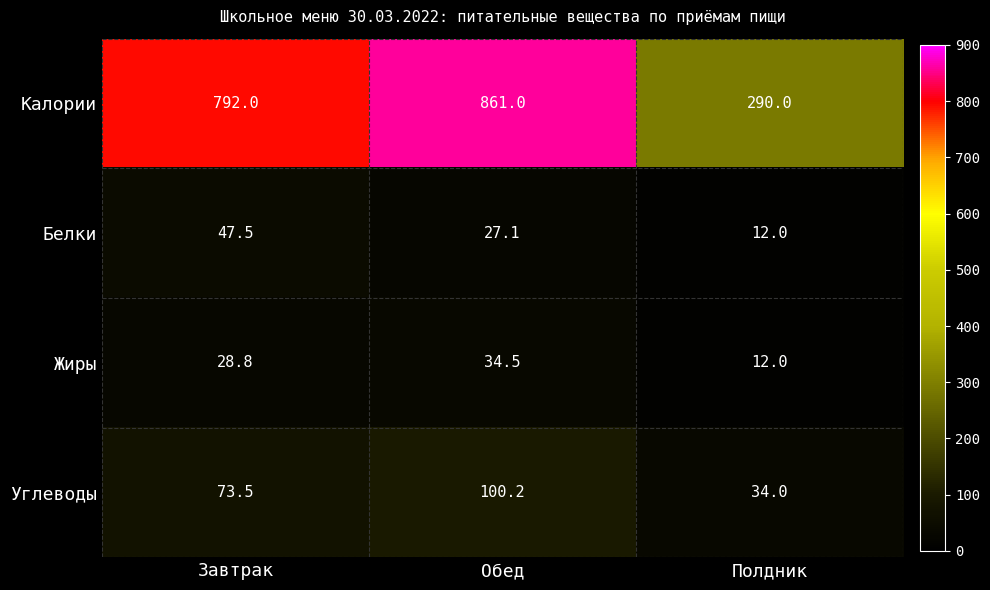

Between Завтрак and Обед, which series saw the biggest shift?

Калории